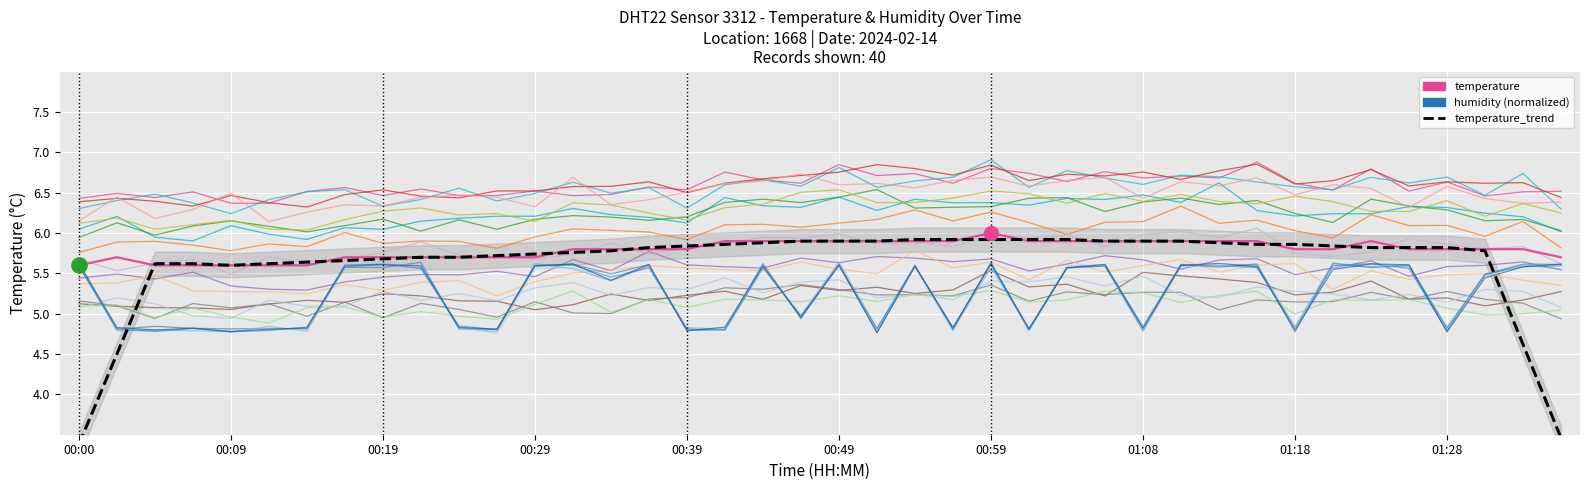

At which category is the sum across all series the highest?

00:59